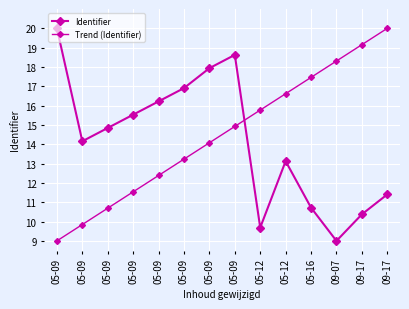

How many data points does each series have?

14